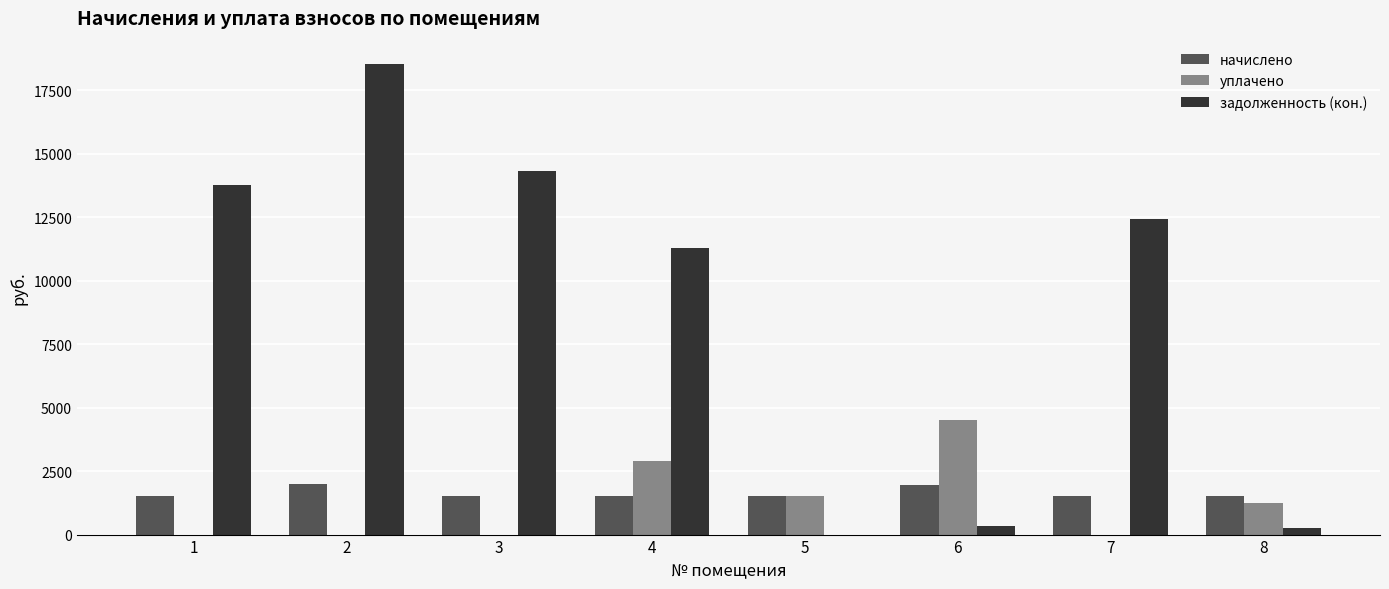

Which series has the largest range (max minus min)?

задолженность (кон.)